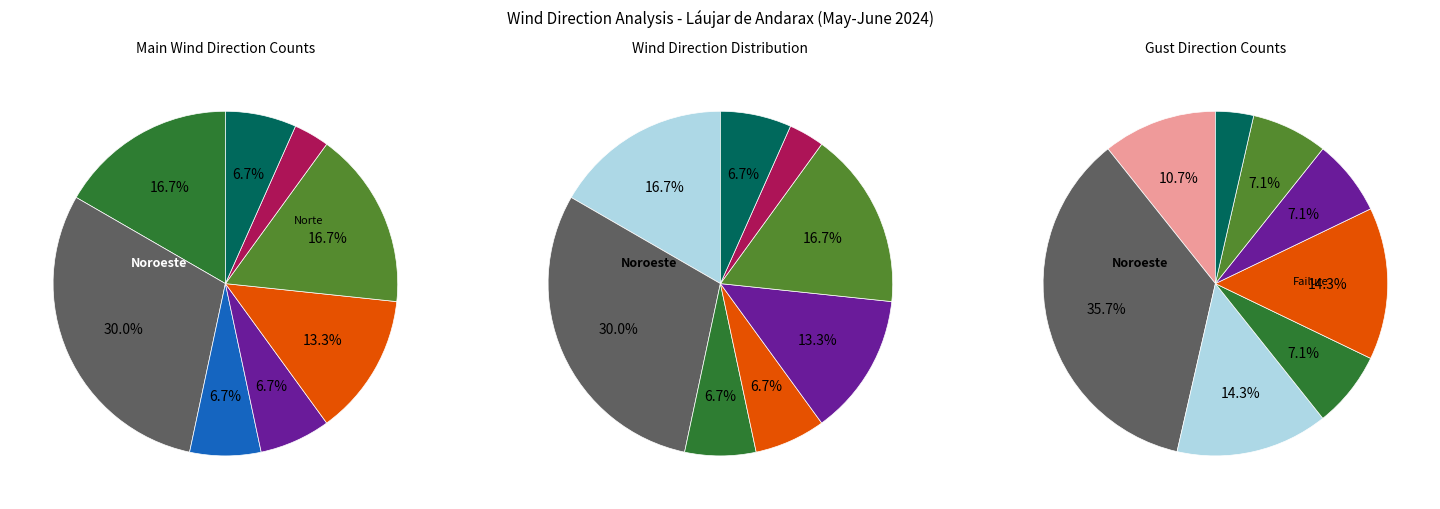

Is there any slice that represents more than half of the pie?

No